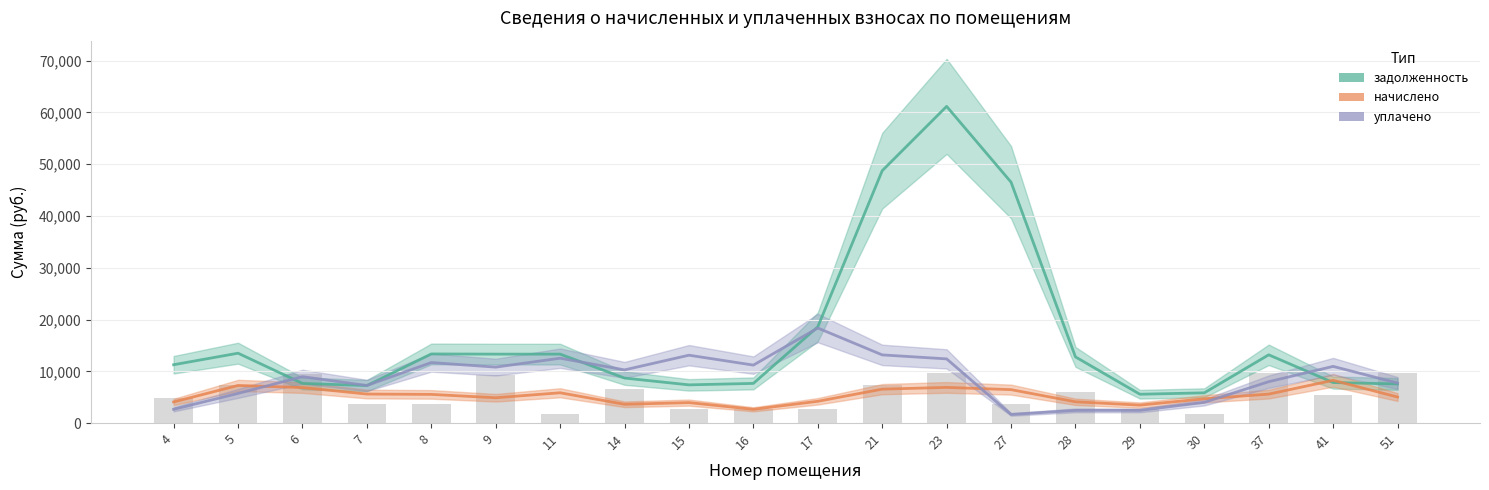

How many values in the начислено series exceed 5367?

10